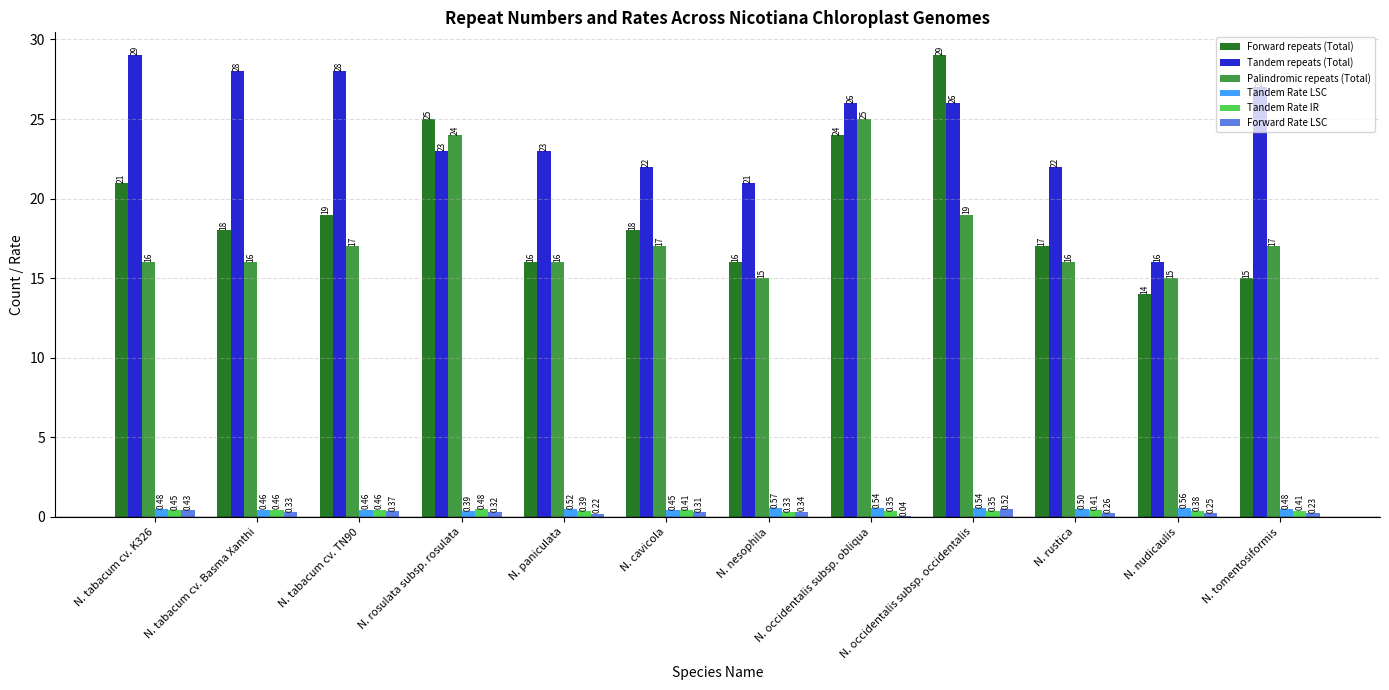

The Tandem repeats (Total) series shows 21.0 at N. nesophila. True or false?

True